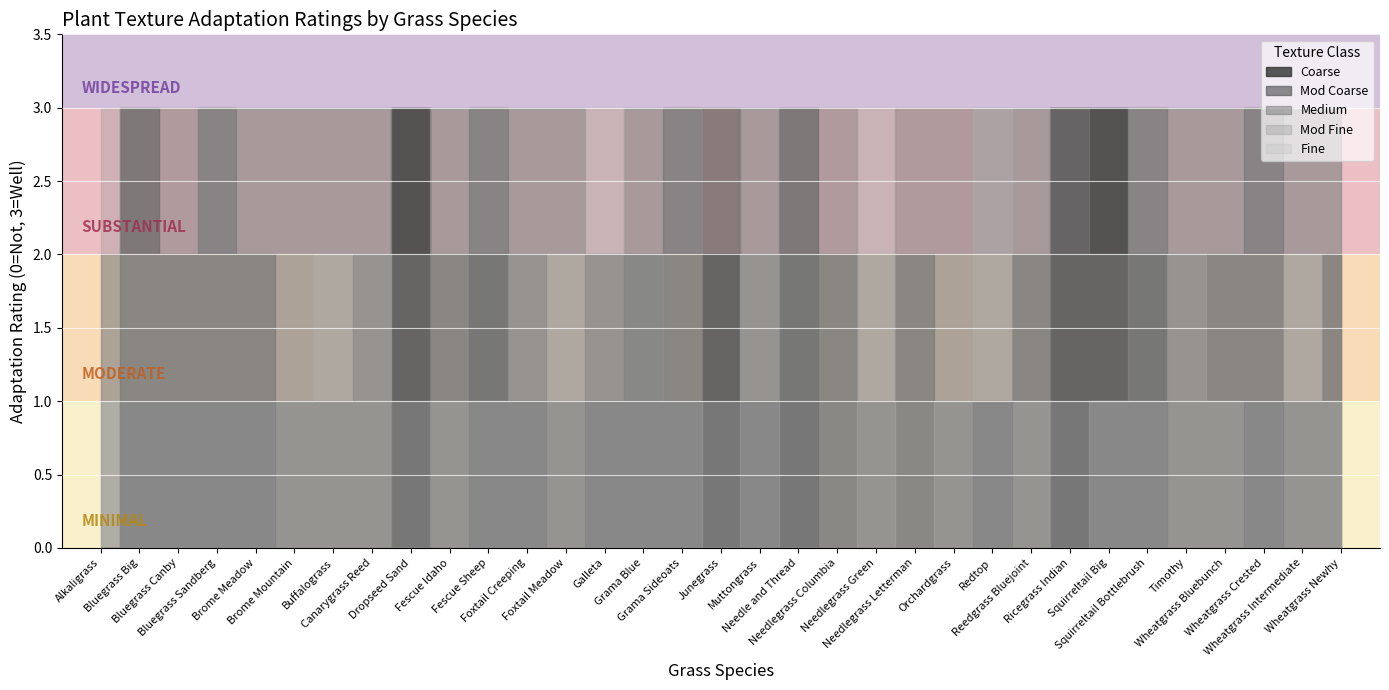

Is this an area chart (filled region under the line)?

No